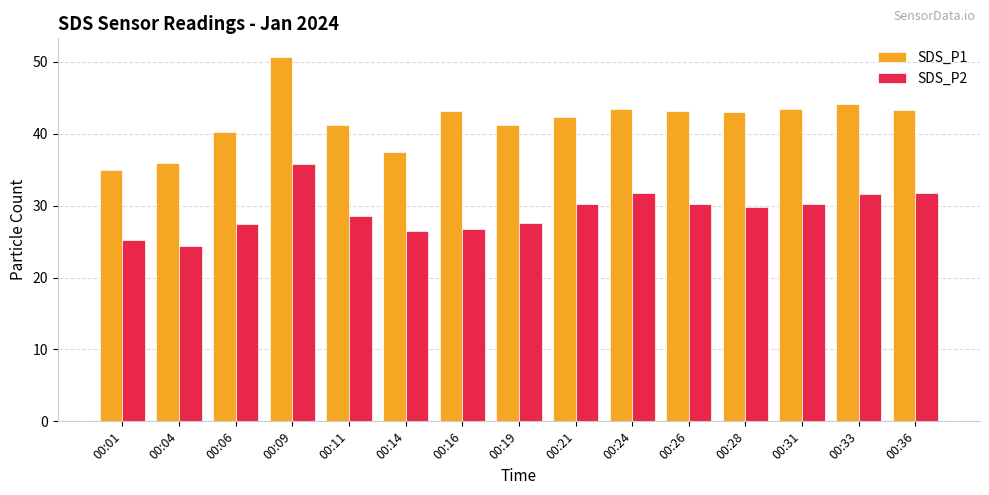

Which series has the largest range (max minus min)?

SDS_P1